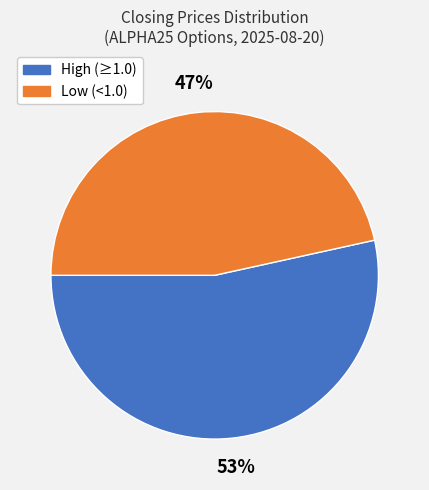

Is there any slice that represents more than half of the pie?

Yes